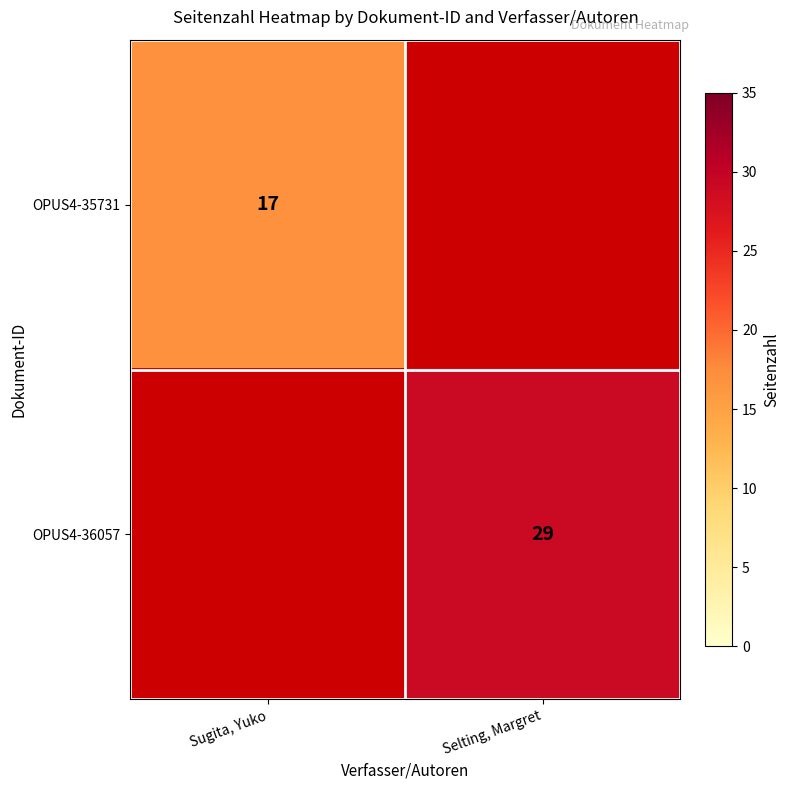

The OPUS4-36057 series shows 5.9 at Selting, Margret. True or false?

False